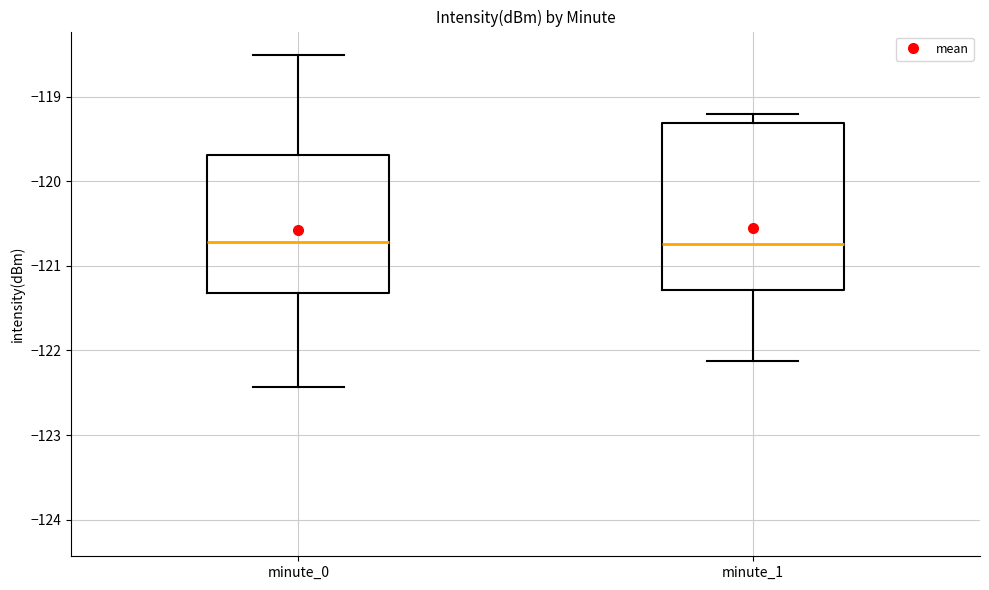

Reading left to right, transcribe this box plot: for each box, give where its median line is, the range the box spans, and where its two whiskers end, as read against the y-axis. The values are not printed on the chart, so give them approximately, as read against the axis.

minute_0: median -120.7, box -121.3 to -119.7, whiskers -122.4 to -118.5
minute_1: median -120.7, box -121.3 to -119.3, whiskers -122.1 to -119.2